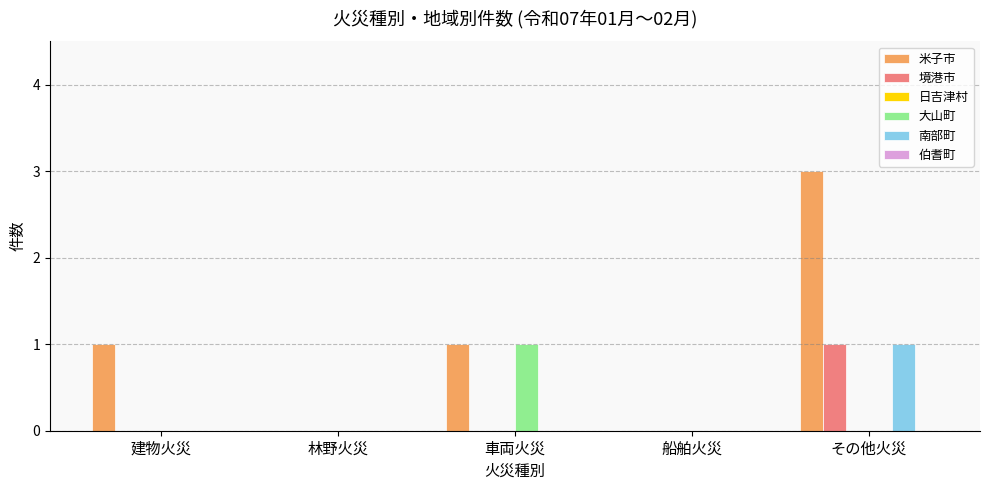

How many groups of bars are there?

5